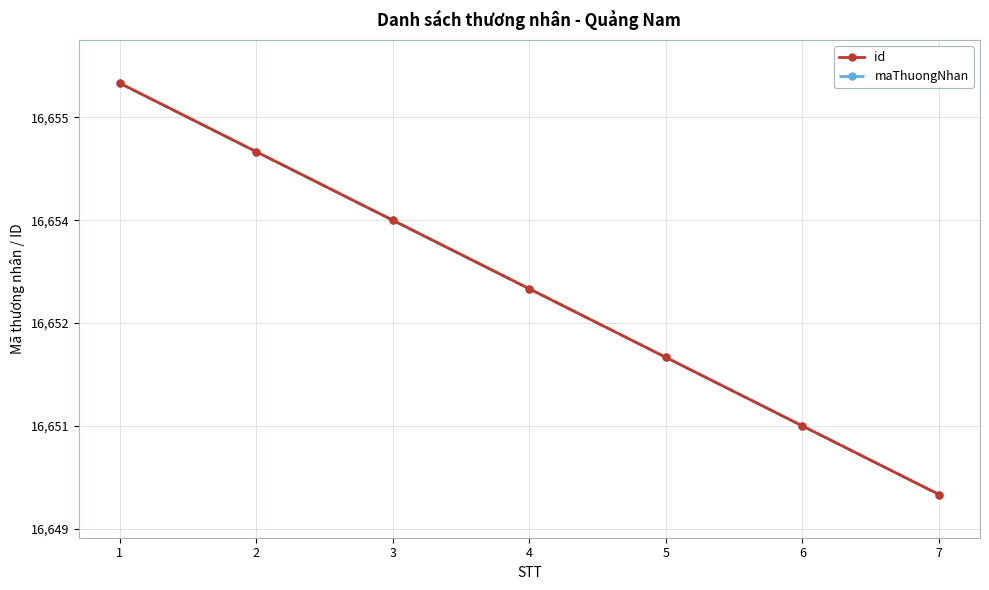

True or false: maThuongNhan and id intersect in this chart.

False